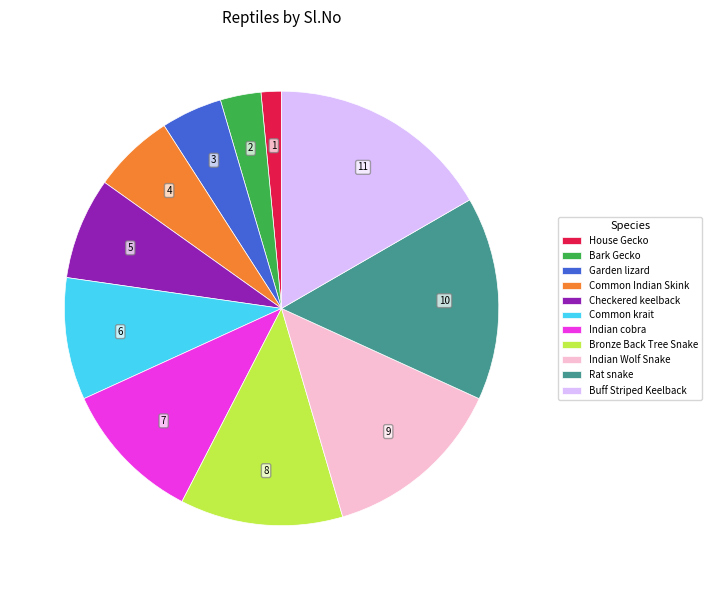

Is the sum of Common krait and Rat snake greater than half?

No